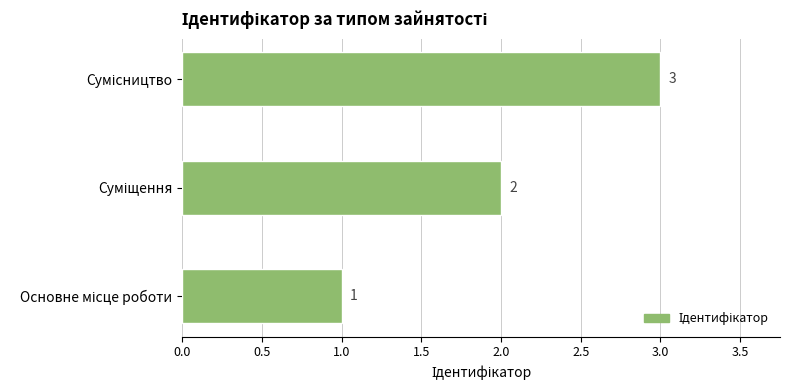

How many values are between 1 and 3?

3